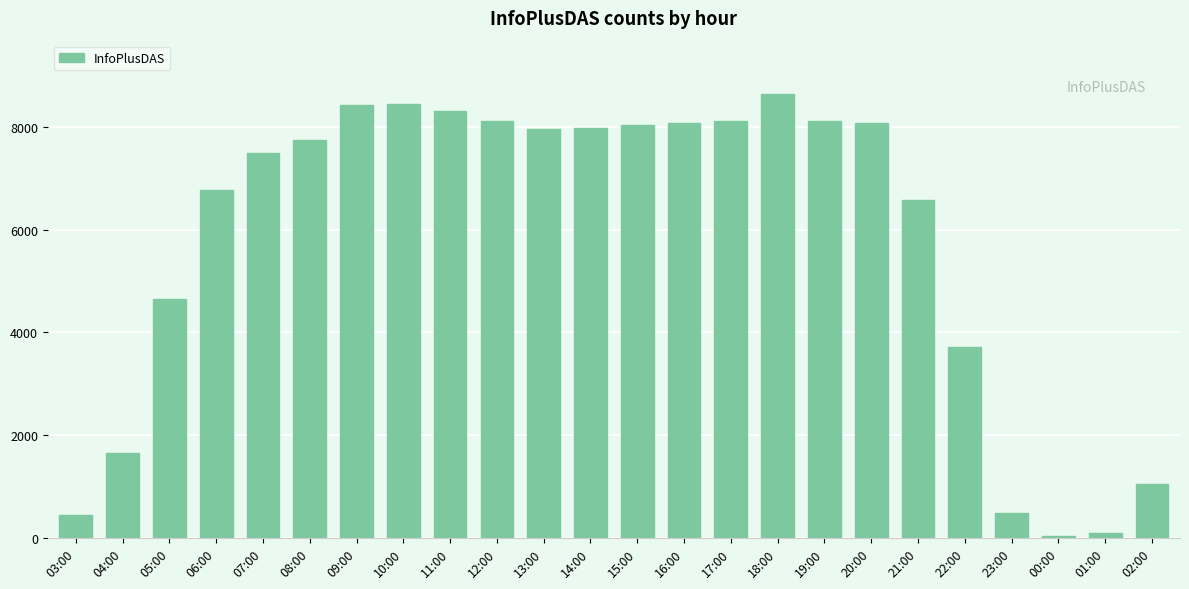

Count the number of data series in this chart.

1